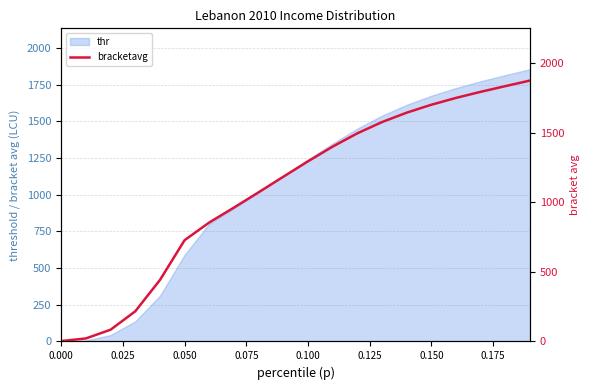

The chart shows a value of 2440.2 at 19. True or false?

False